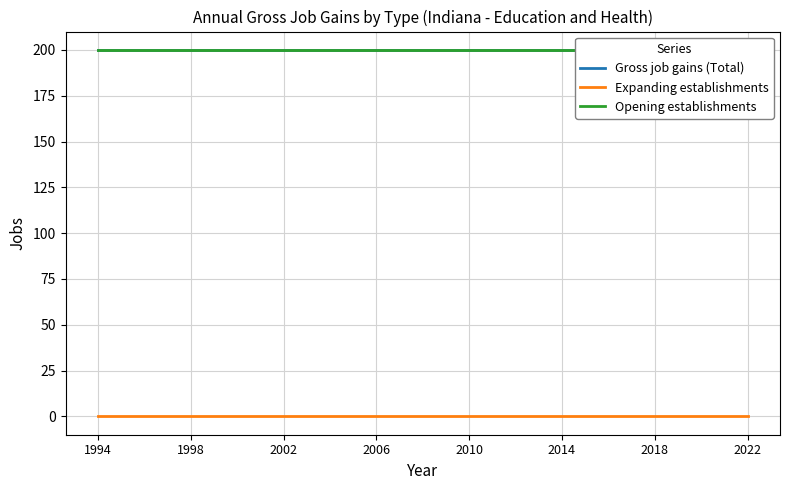

Is this an area chart (filled region under the line)?

No